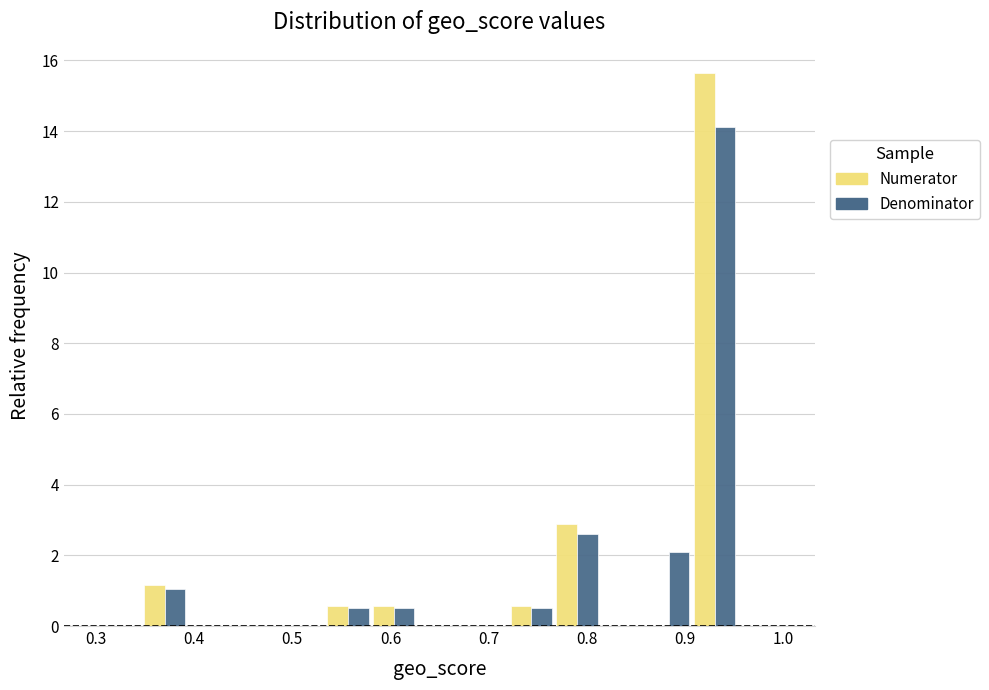

Reading left to right, list every range on the x-axis with the height of the bar of each series over it. Neither the bar edges nor the heights are printed on the chart, so give them approximately, as read against the axes.

0.30 to 0.35: Numerator=0	Denominator=0
0.35 to 0.39: Numerator=1.2	Denominator=1.0
0.39 to 0.44: Numerator=0	Denominator=0
0.44 to 0.49: Numerator=0	Denominator=0
0.49 to 0.53: Numerator=0	Denominator=0
0.53 to 0.58: Numerator=0.6	Denominator=0.6
0.58 to 0.63: Numerator=0.6	Denominator=0.6
0.63 to 0.67: Numerator=0	Denominator=0
0.67 to 0.72: Numerator=0	Denominator=0
0.72 to 0.77: Numerator=0.6	Denominator=0.6
0.77 to 0.81: Numerator=2.8	Denominator=2.6
0.81 to 0.86: Numerator=0	Denominator=0
0.86 to 0.91: Numerator=0	Denominator=2.0
0.91 to 0.95: Numerator=15.6	Denominator=14.2
0.95 to 1.00: Numerator=0	Denominator=0